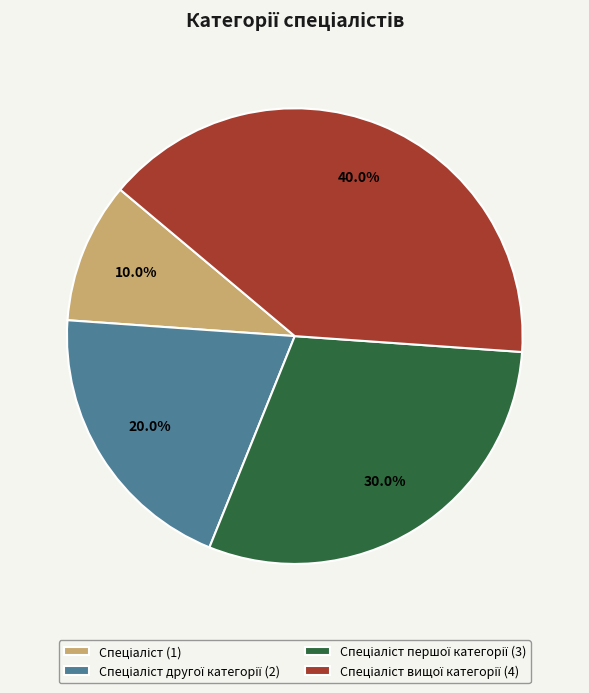

Does any single category account for the majority?

No